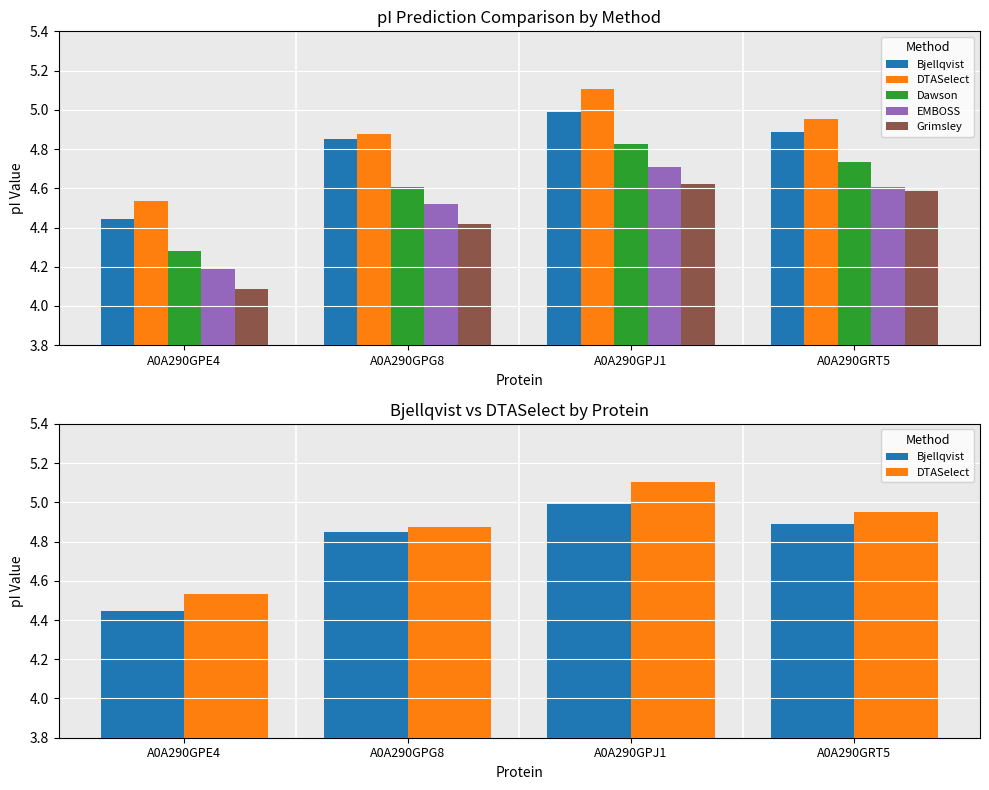

What is the difference between the Bjellqvist values at A0A290GRT5 and A0A290GPJ1?

0.1